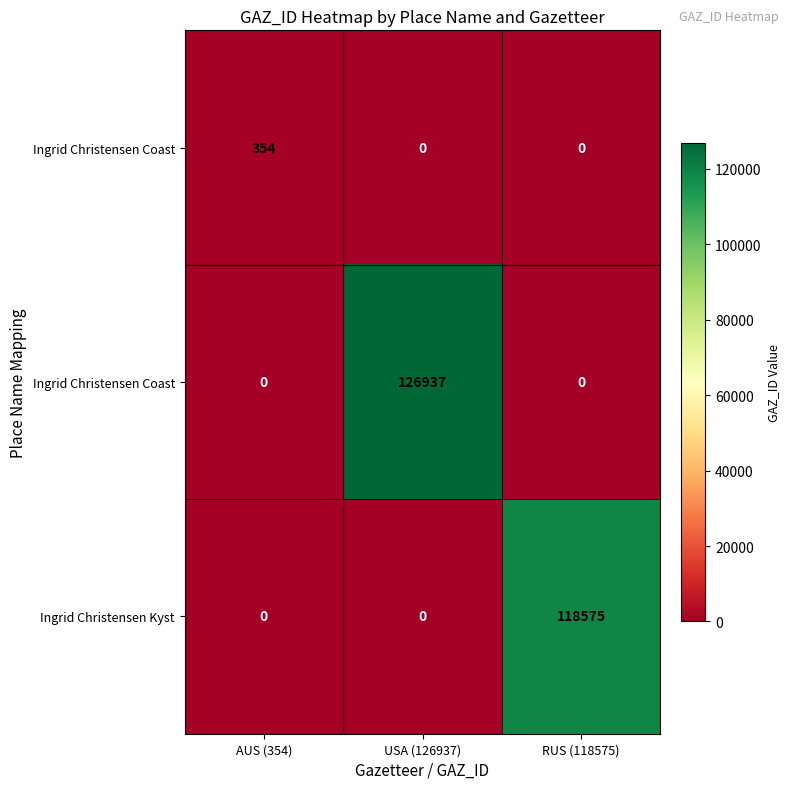

What is the greatest value displayed?

126937